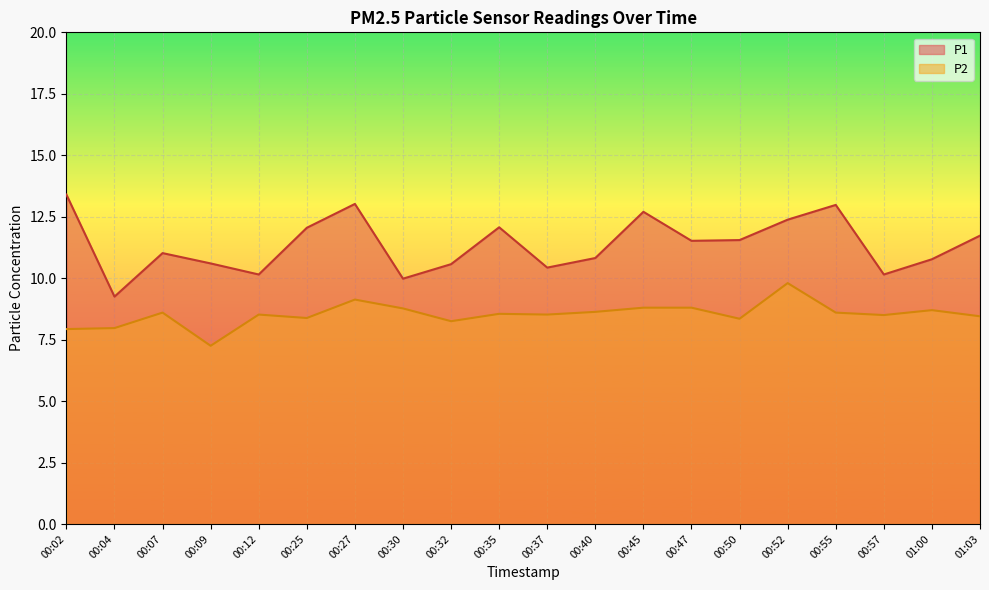

What is the difference between the second highest and minimum values in the P2 series?

1.9